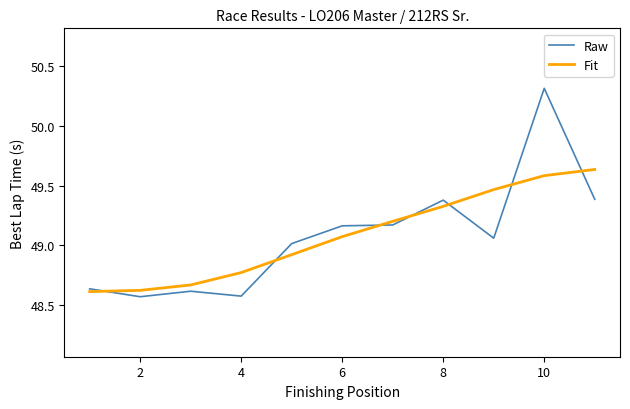

Which series has the largest range (max minus min)?

Raw